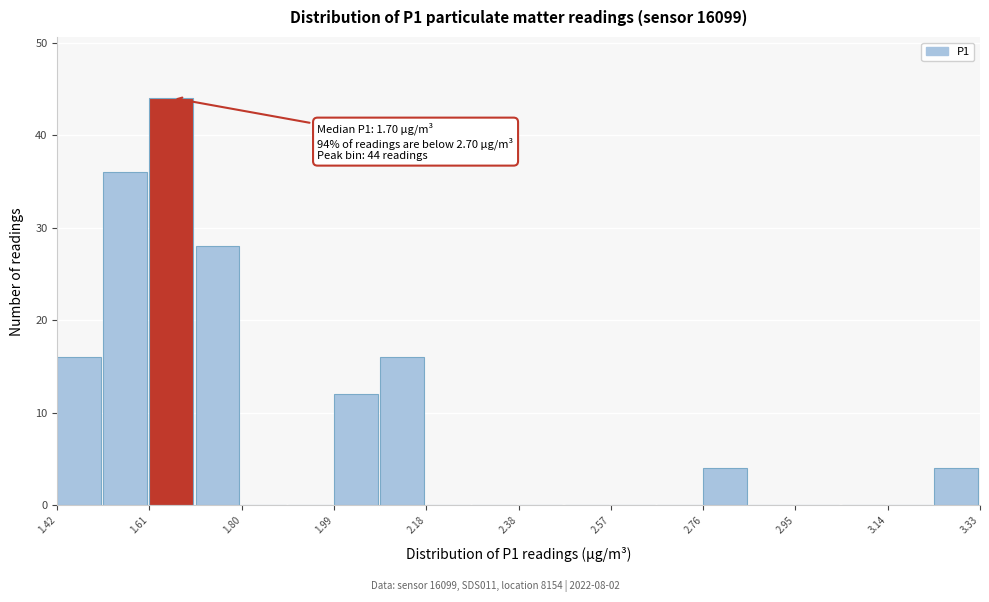

Which range on the x-axis has the tallest bar?

1.62 to 1.70